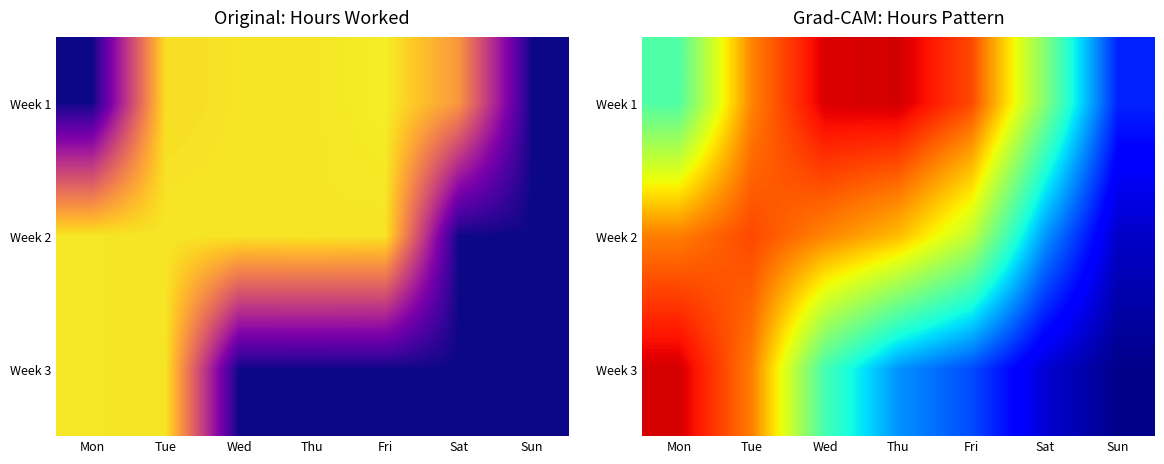

True or false: Week 3 has a value of 6.5 at Wed.

True